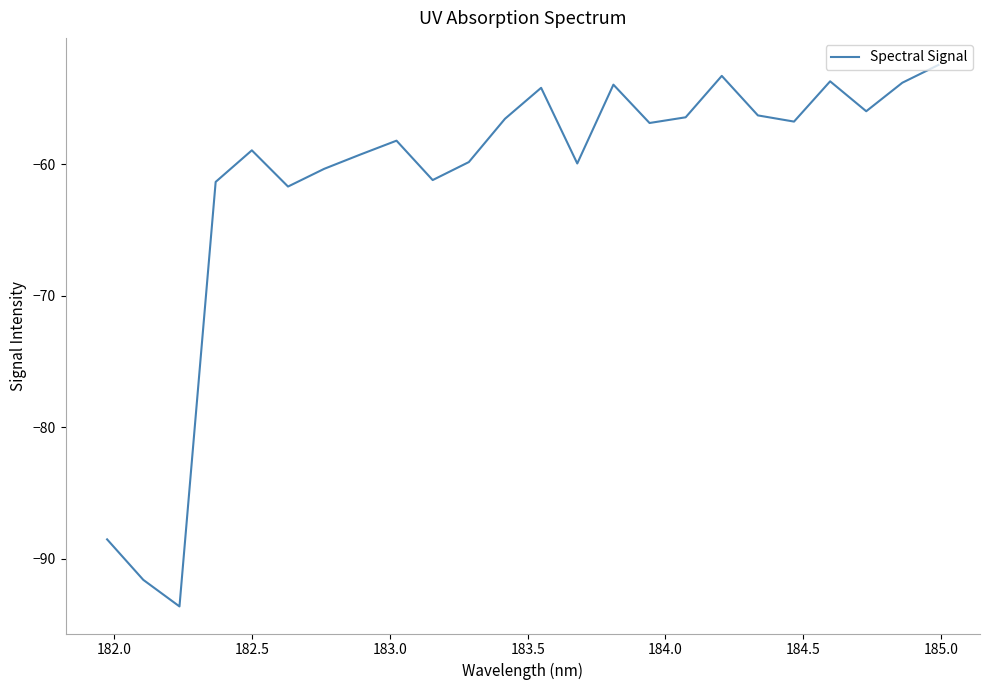

What is the difference between the maximum and minimum values?

41.1